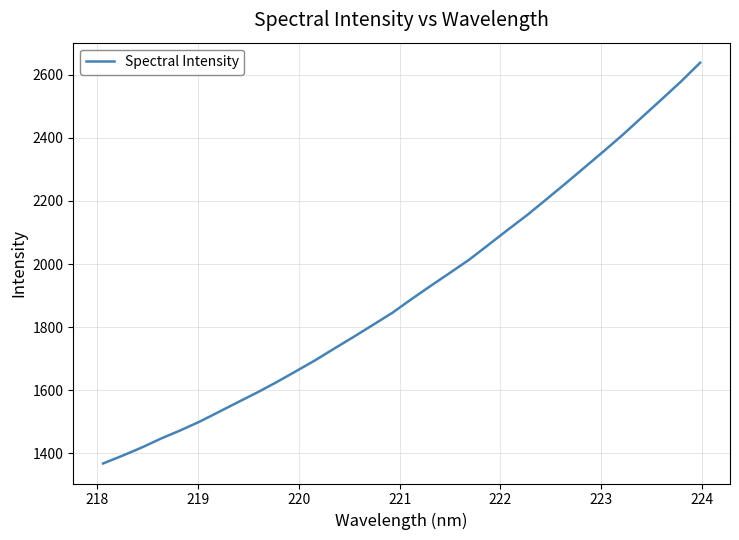

True or false: there are more than 0 points higher than both neighbors.

False